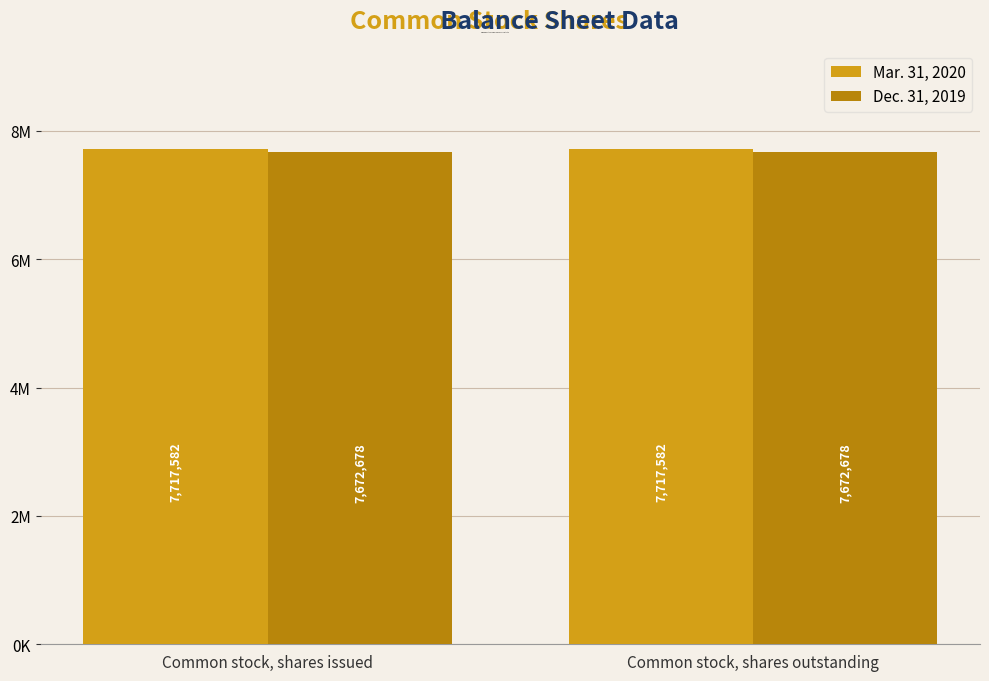

What are all the series names shown in the legend?

Mar. 31, 2020, Dec. 31, 2019